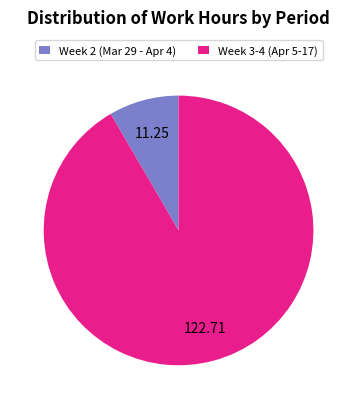

Is there any slice that represents more than half of the pie?

Yes